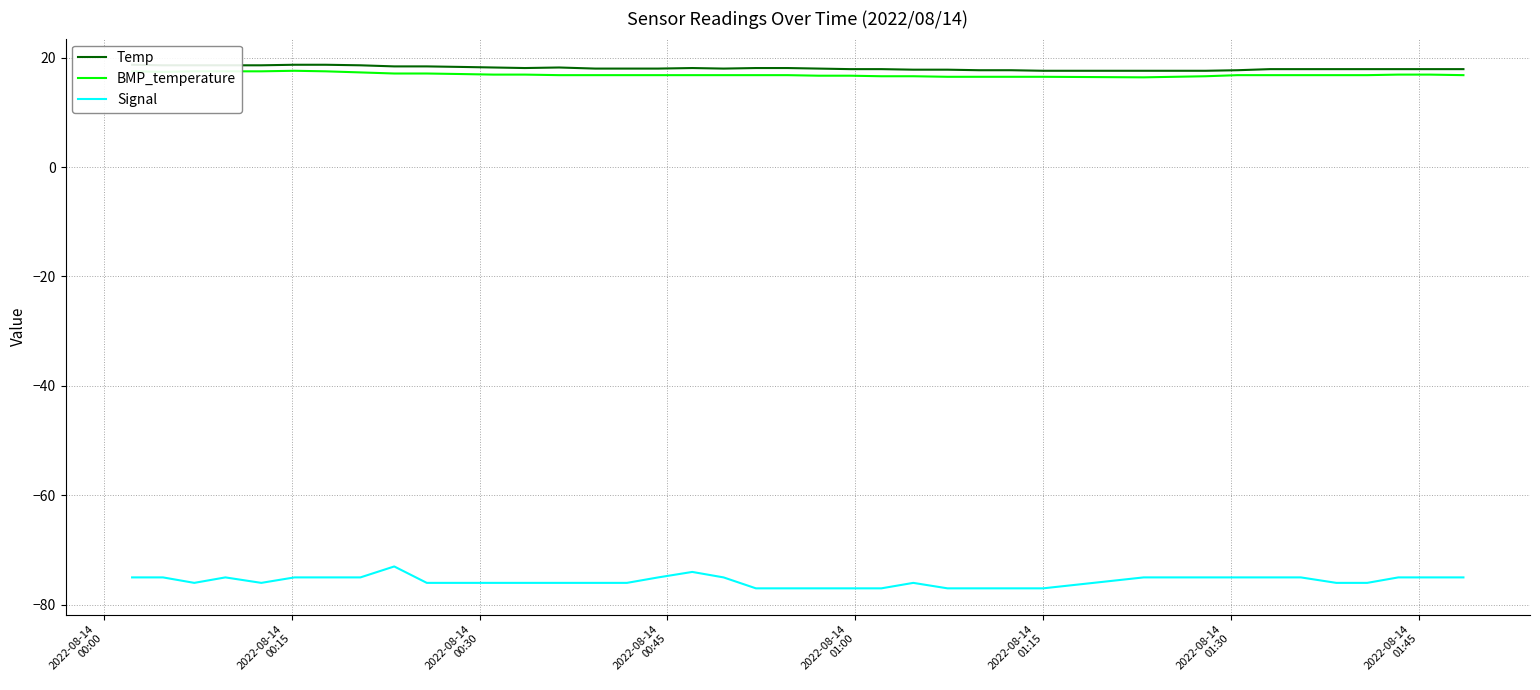

True or false: BMP_temperature and Signal cross at least once.

False